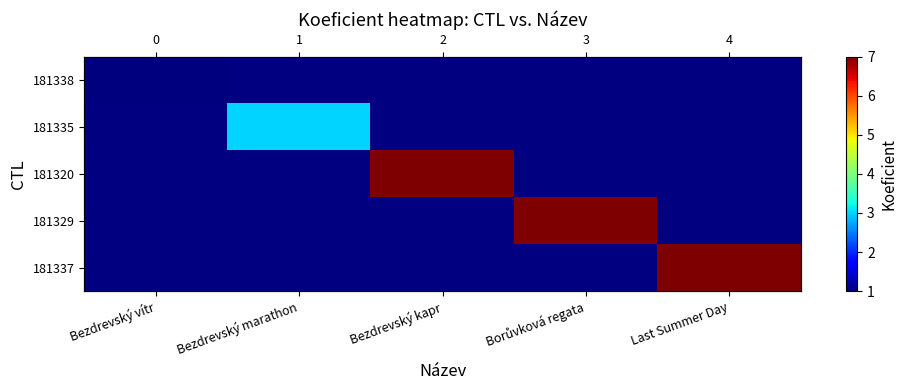

The 181320 series shows 9.6 at Bezdrevský kapr. True or false?

False